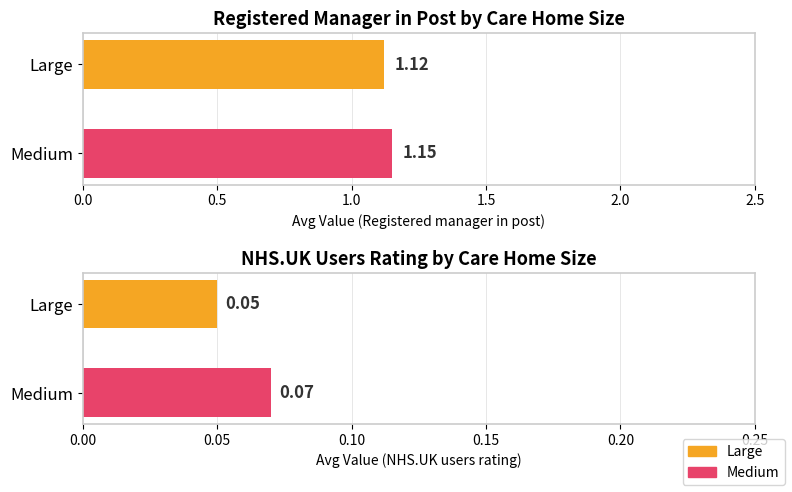

At Medium, list the series in order from largest to smallest.

Avg Value (Registered manager in post), Avg Value (NHS.UK users rating)